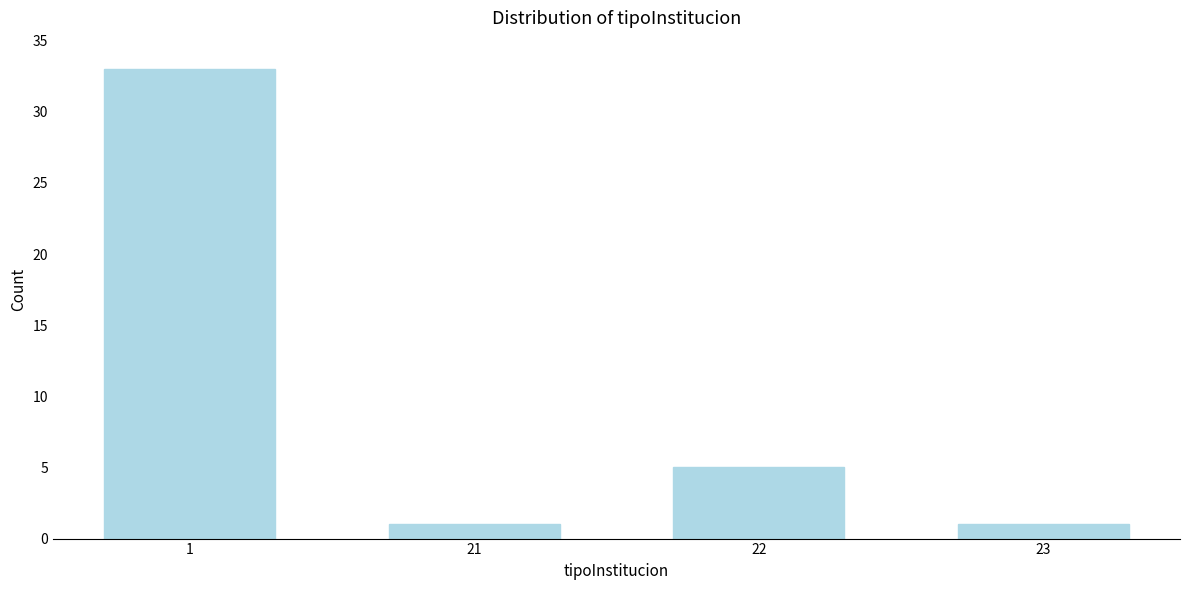

Reading right to left, extract all data points from this chart.

23=1	22=5	21=1	1=33